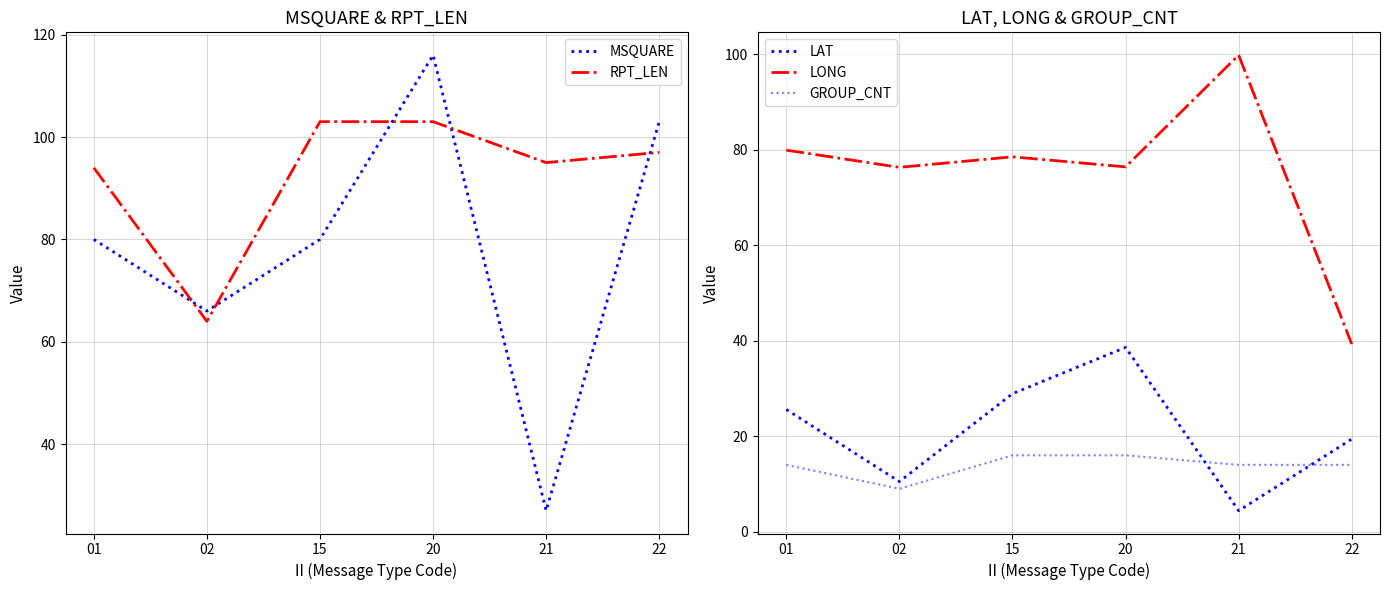

Which series changed the most between 01 and 21?

MSQUARE